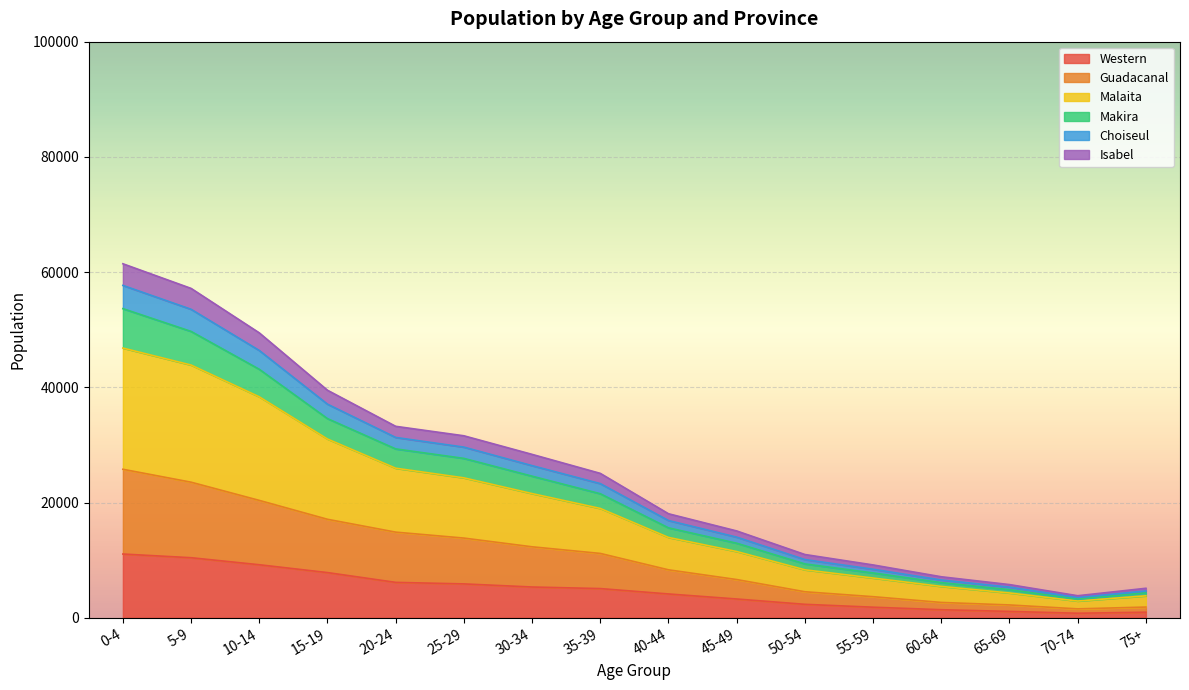

What is the maximum value for Western?

11057